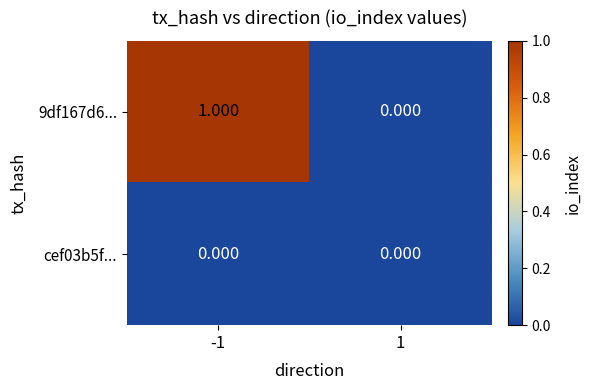

Count the number of categories in the chart.

2